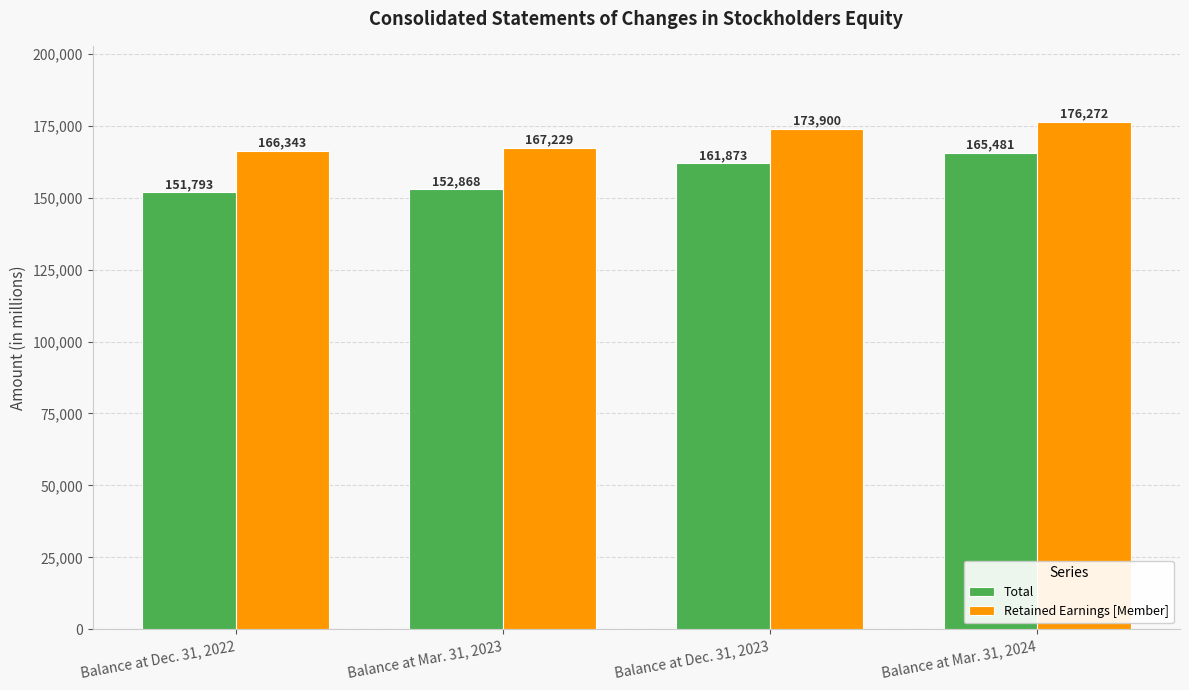

List the labels in order of Retained Earnings [Member] value, largest first.

Balance at Mar. 31, 2024, Balance at Dec. 31, 2023, Balance at Mar. 31, 2023, Balance at Dec. 31, 2022